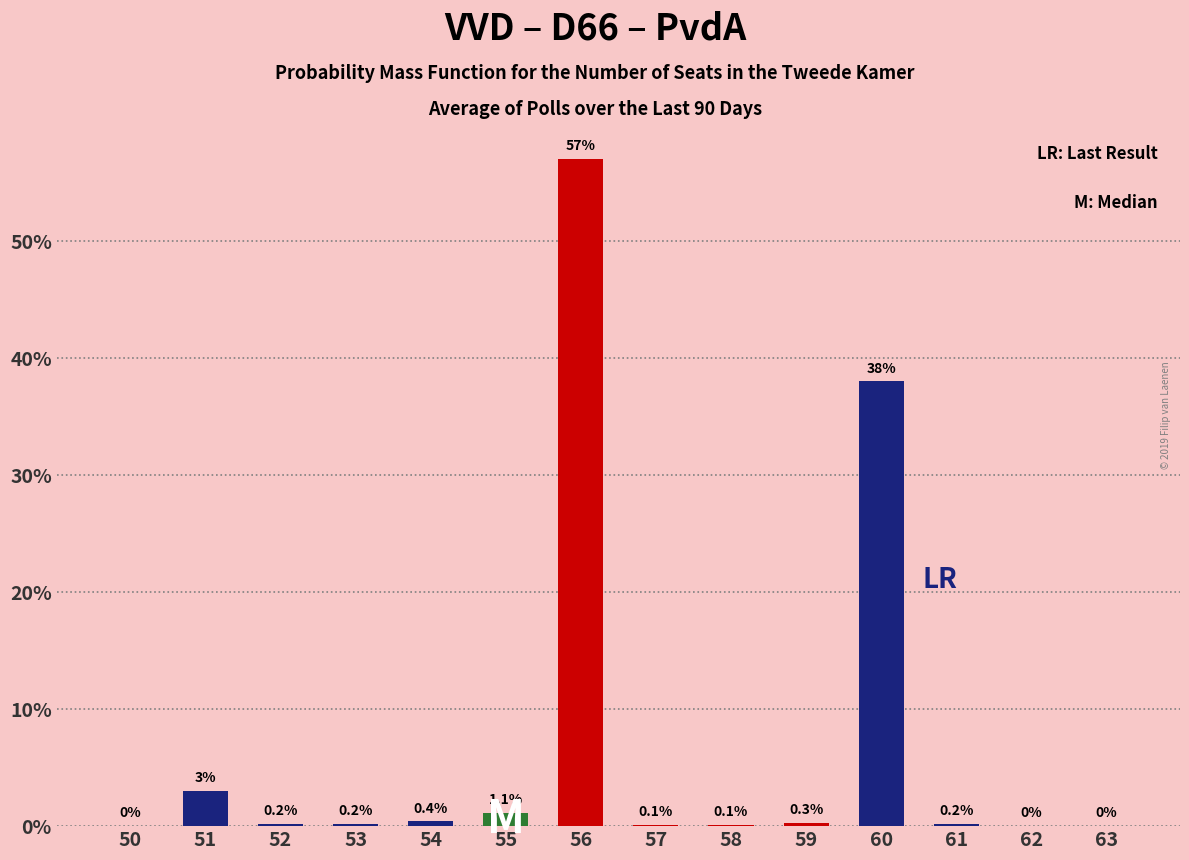

Read the value at 56.

57.0